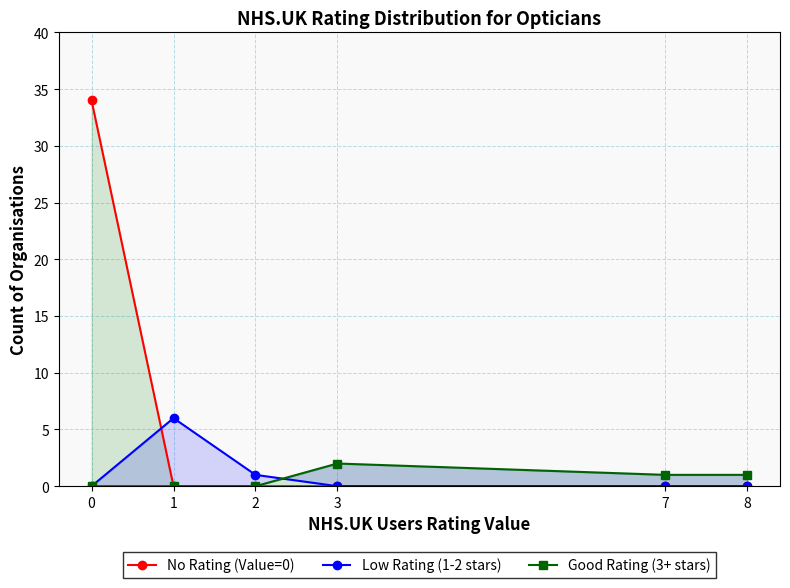

What is the average value of the Good Rating (3+ stars) series?

1